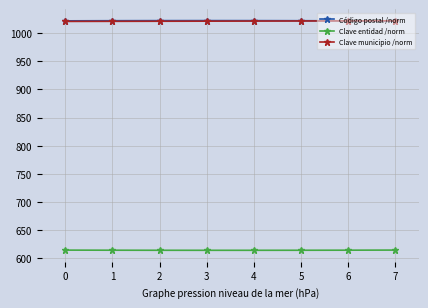

True or false: Código postal /norm has more than 0 points higher than both neighbors.

True